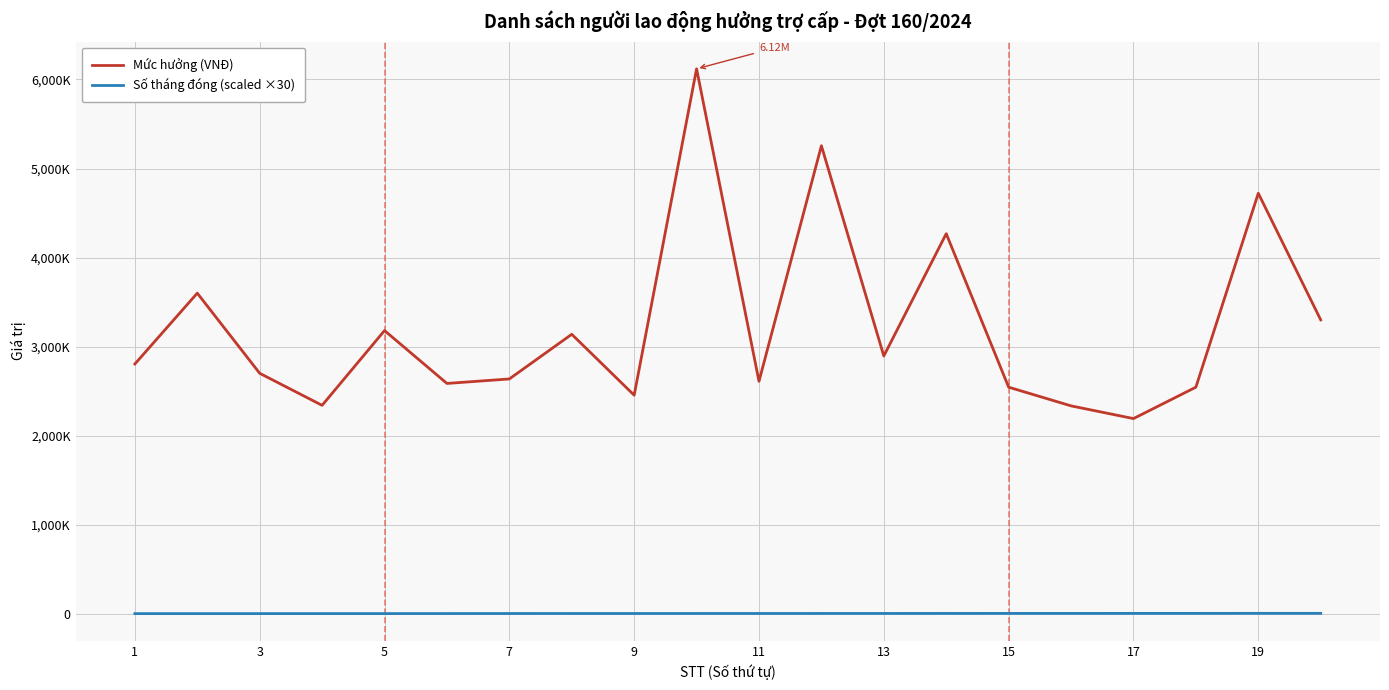

Which series has the largest range (max minus min)?

Mức hưởng (VNĐ)